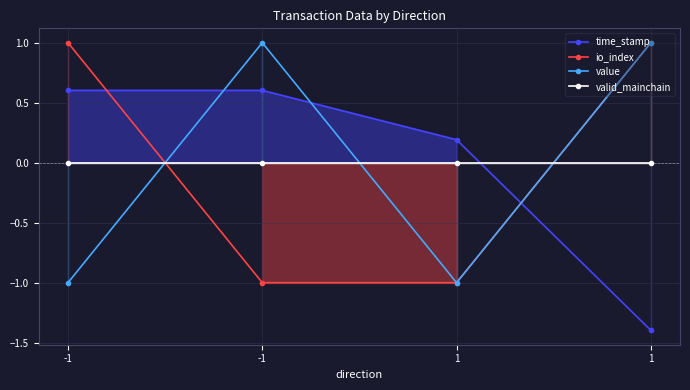

Reading left to right, what are all the values shown in this chart?

time_stamp: 0.6	0.6	0.2	-1.4
io_index: 1.0	-1.0	-1.0	1.0
value: -1.0	1.0	-1.0	1.0
valid_mainchain: 0.0	0.0	0.0	0.0